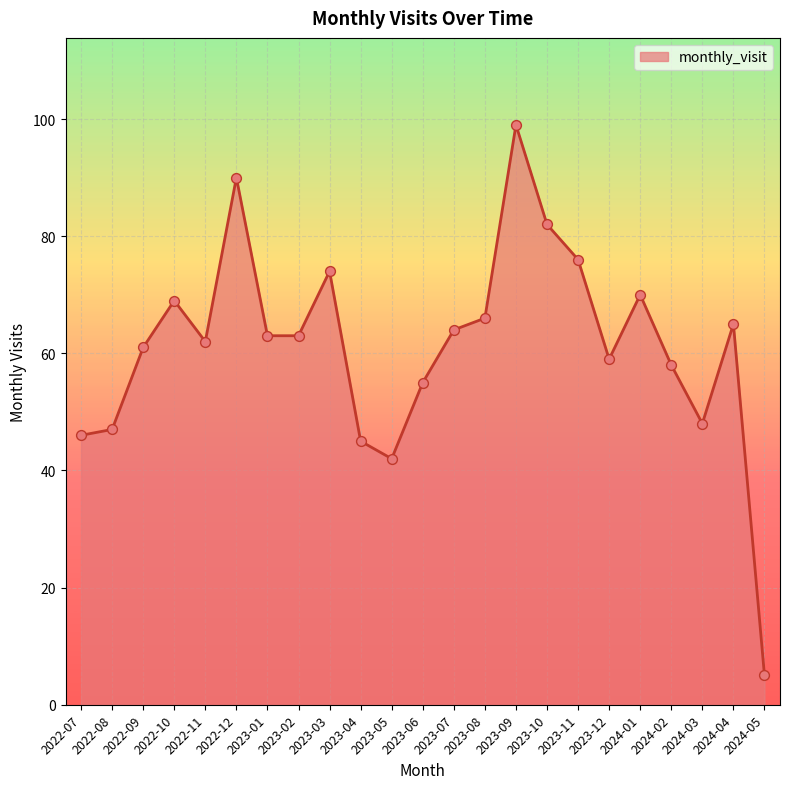

Between 2023-01 and 2022-07, which is larger?

2023-01